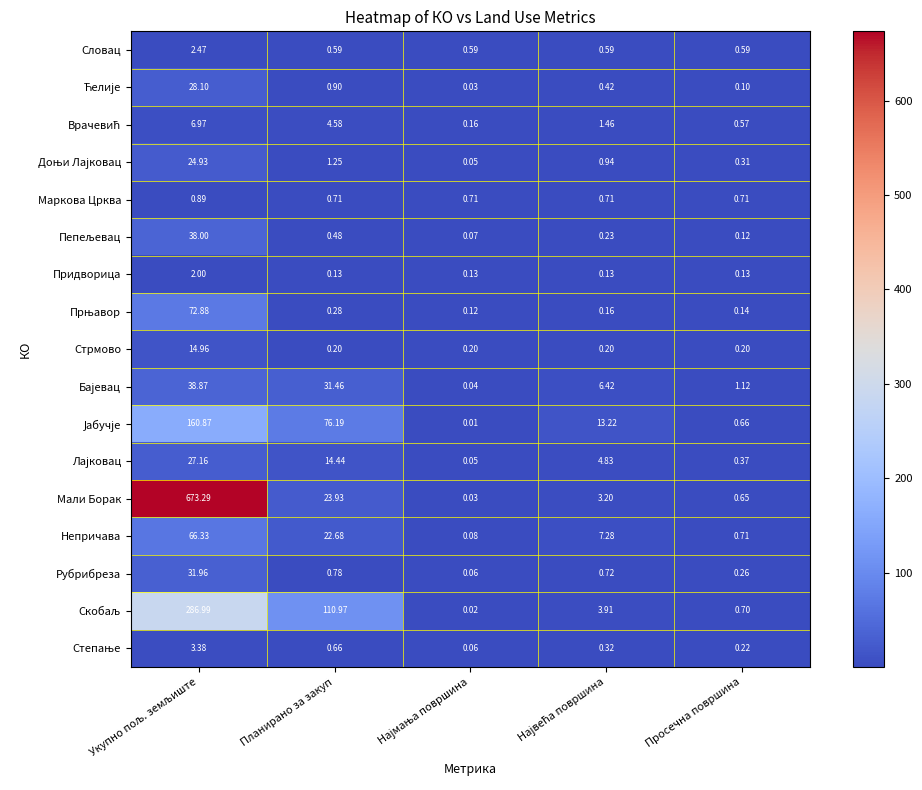

Which series has the largest total across all categories?

Мали Борак